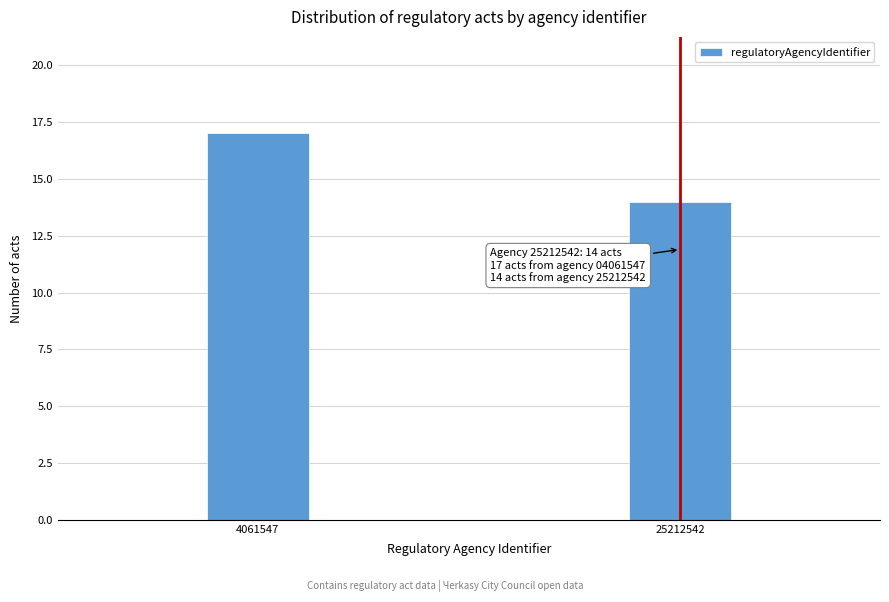

Reading left to right, transcribe all the data shown in this chart.

4061547=17	25212542=14